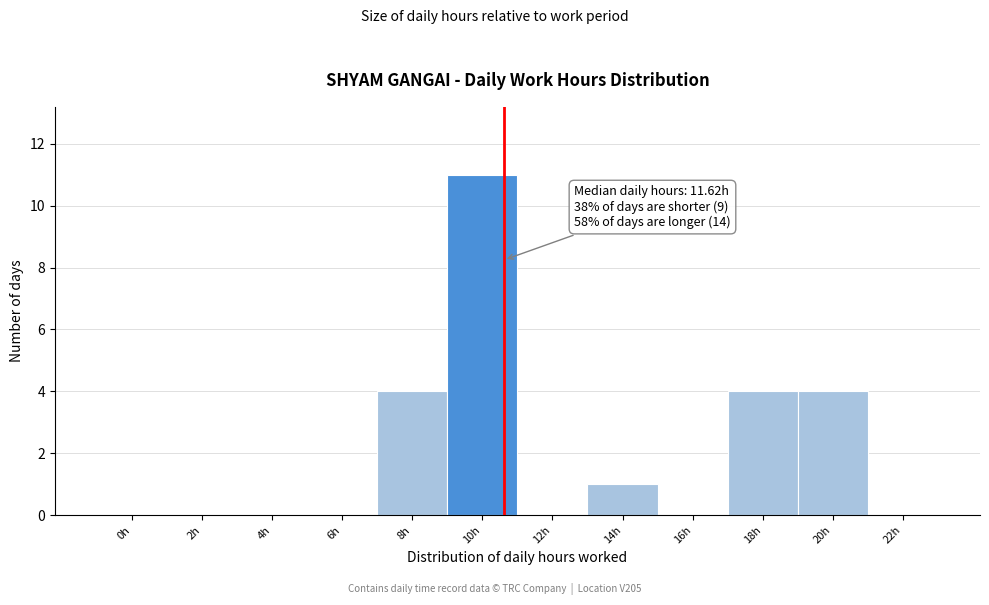

Reading left to right, list all the values displayed in this chart.

0h=0	2h=0	4h=0	6h=0	8h=4	10h=11	12h=0	14h=1	16h=0	18h=4	20h=4	22h=0